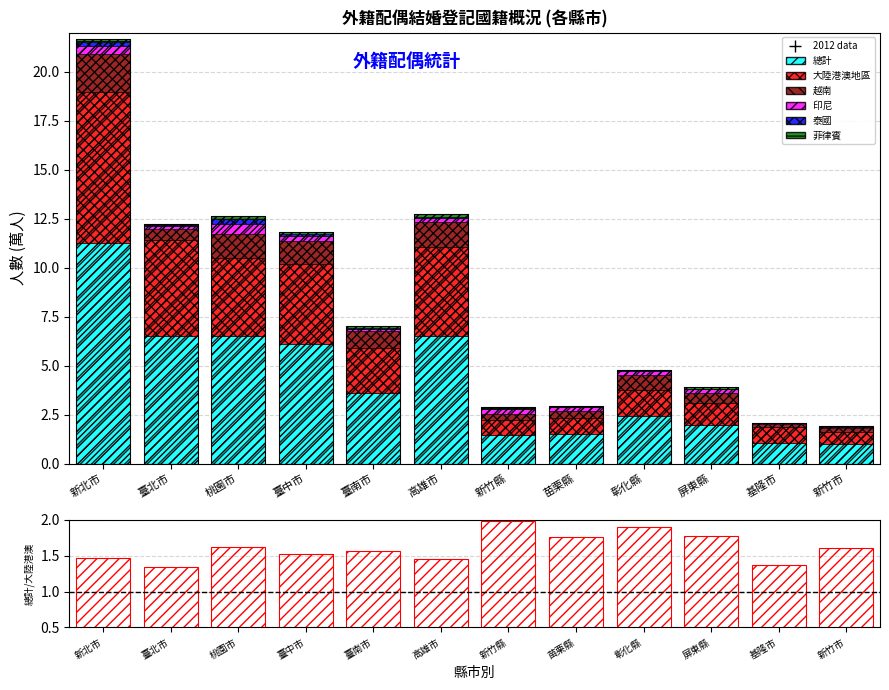

What is the approximate value of 越南 at 新北市?

2.0